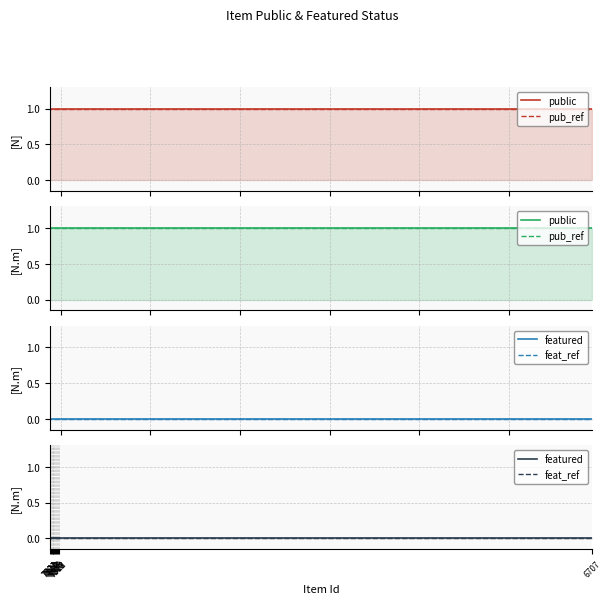

What are all the series names shown in the legend?

public, pub_ref, featured, feat_ref